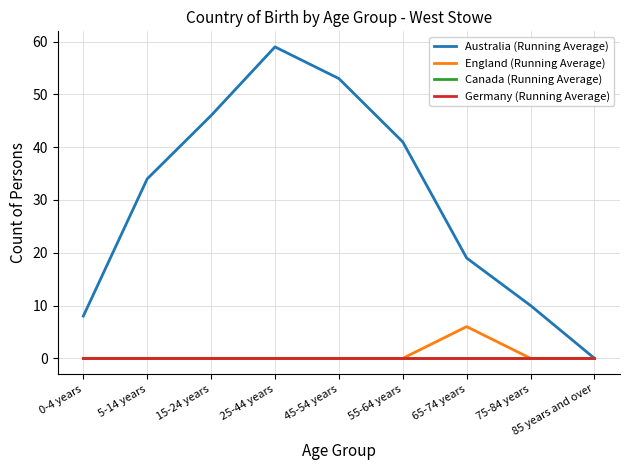

Does the chart display data point markers on the line(s)?

No